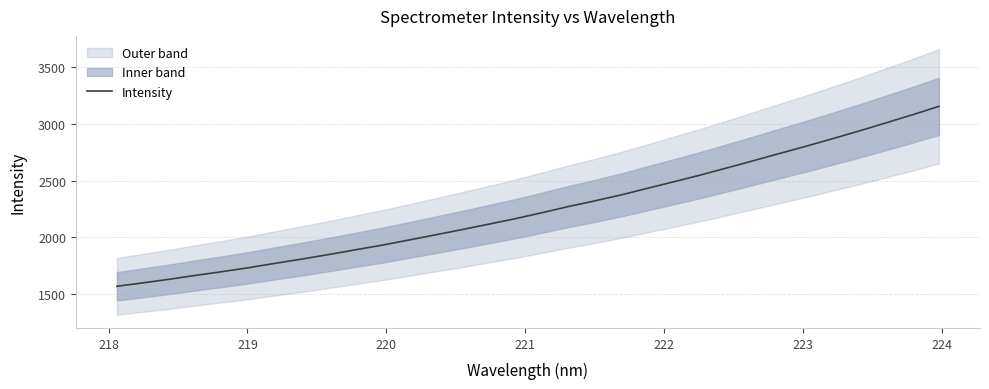

What is the highest value of the Intensity series?

3155.1